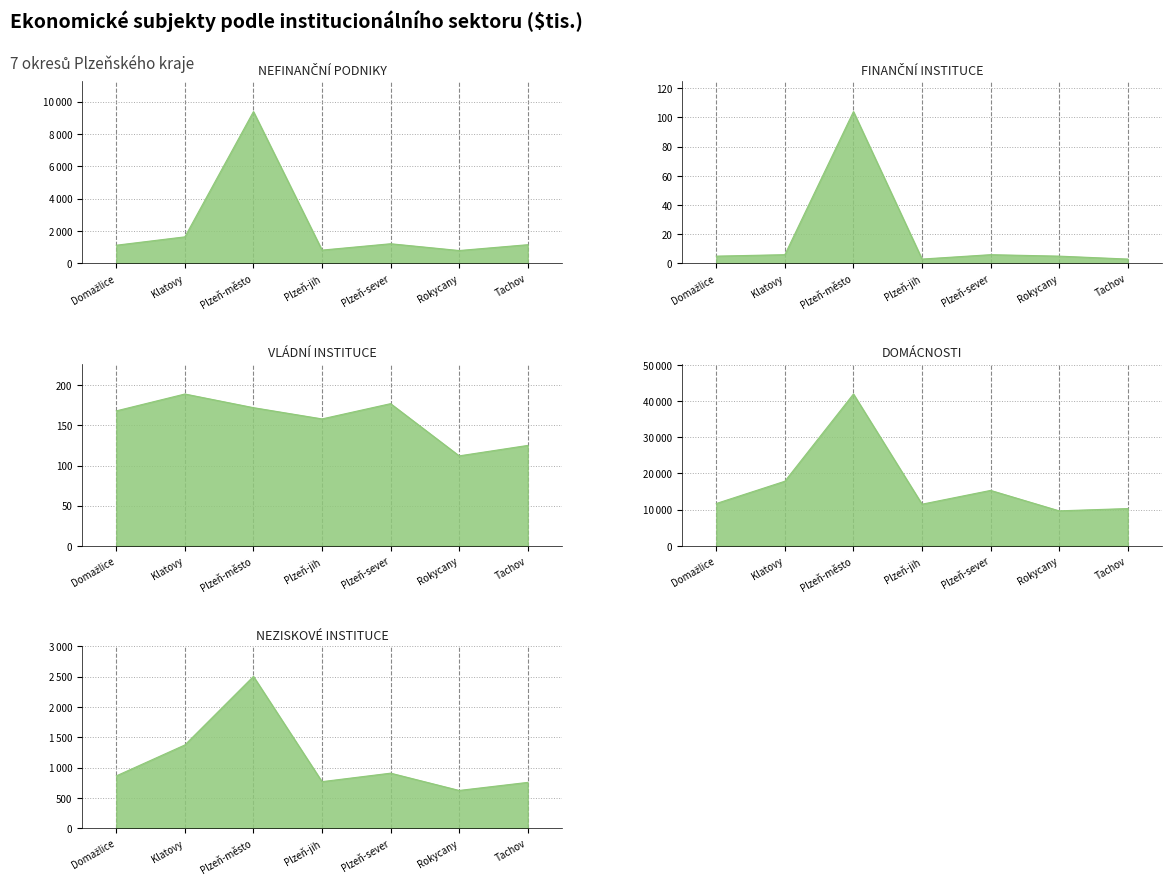

Which category has the highest value in the Neziskové instituce series?

Plzeň-město